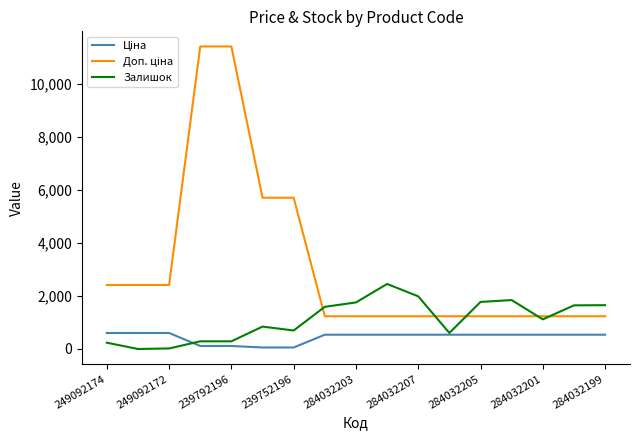

Which category has the highest value in the Залишок series?

9